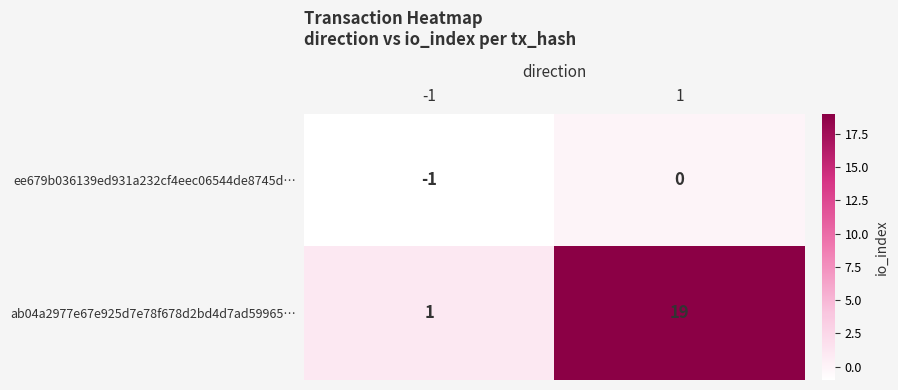

Which series has the widest spread of values?

ab04a2977e67e925d7e78f678d2bd4d7ad59965…